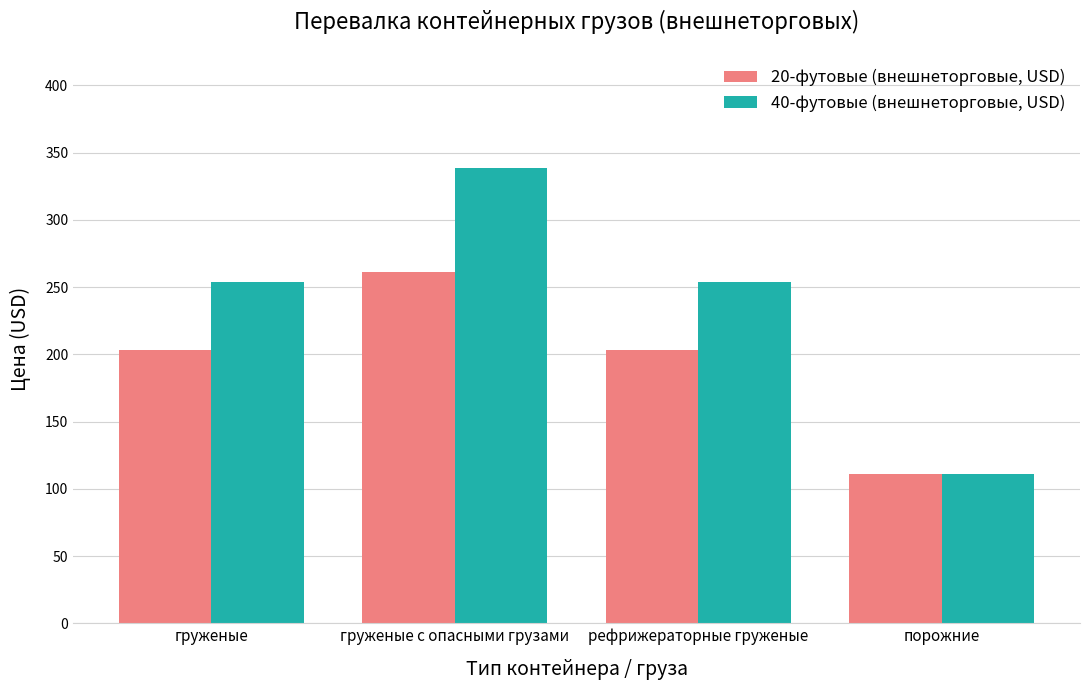

Rank the series by their maximum value, from highest to lowest.

40-футовые (внешнеторговые, USD), 20-футовые (внешнеторговые, USD)